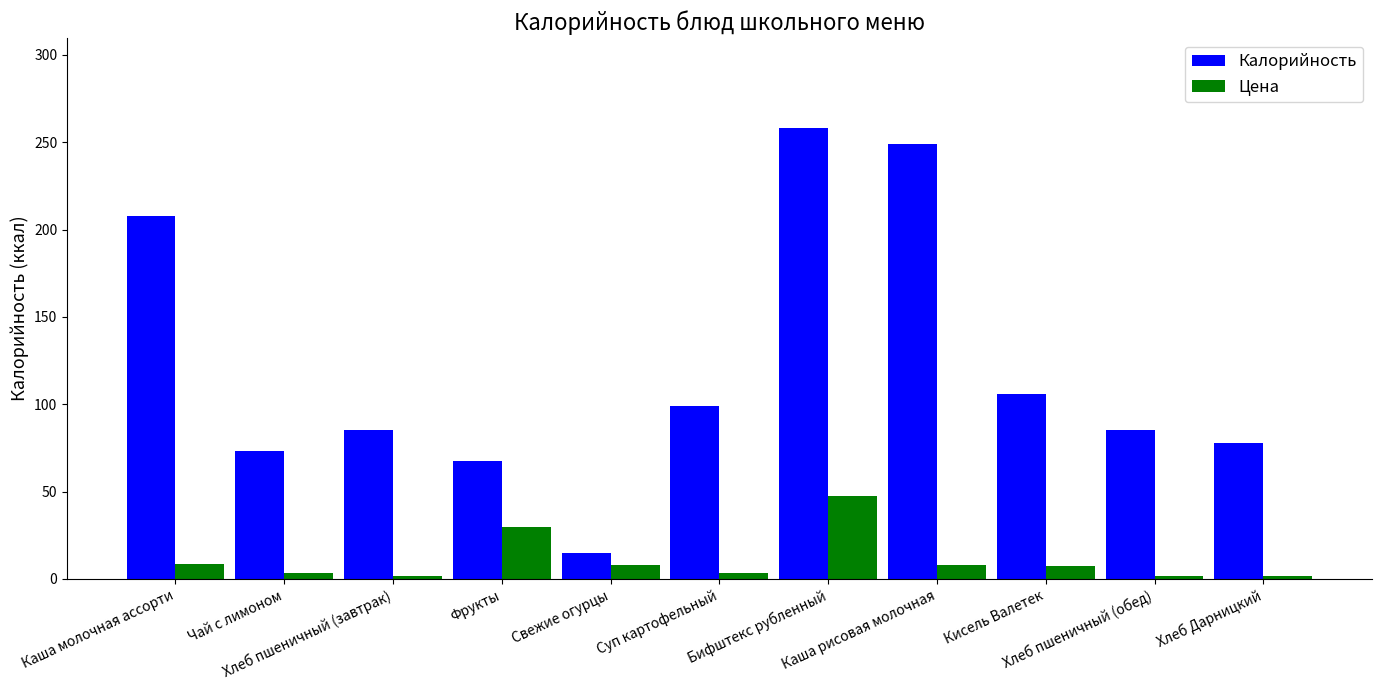

What is the average value of the Калорийность series?

120.3